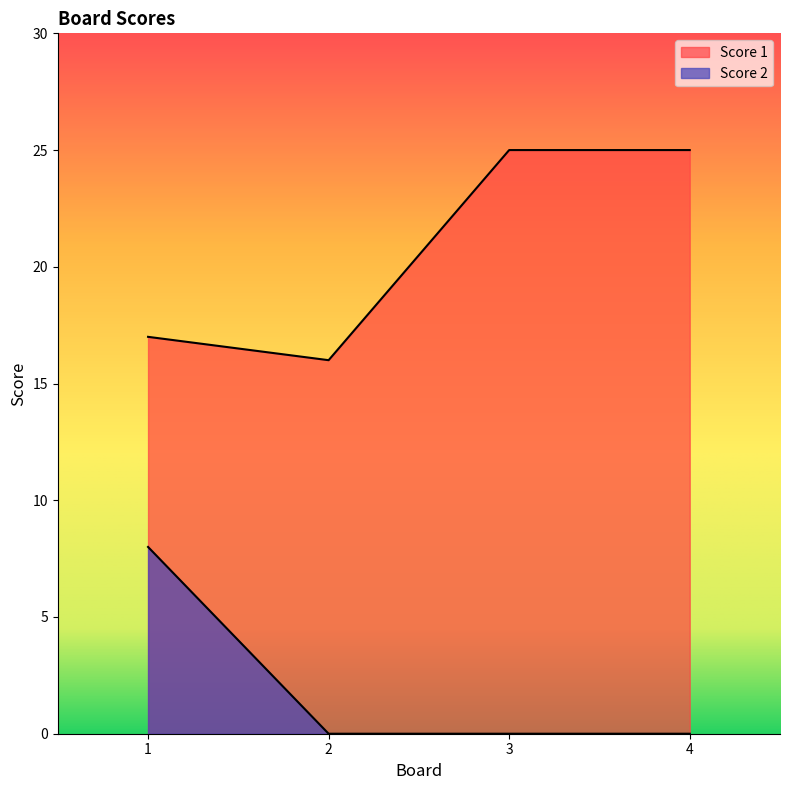

True or false: Score 1 and Score 2 intersect in this chart.

False